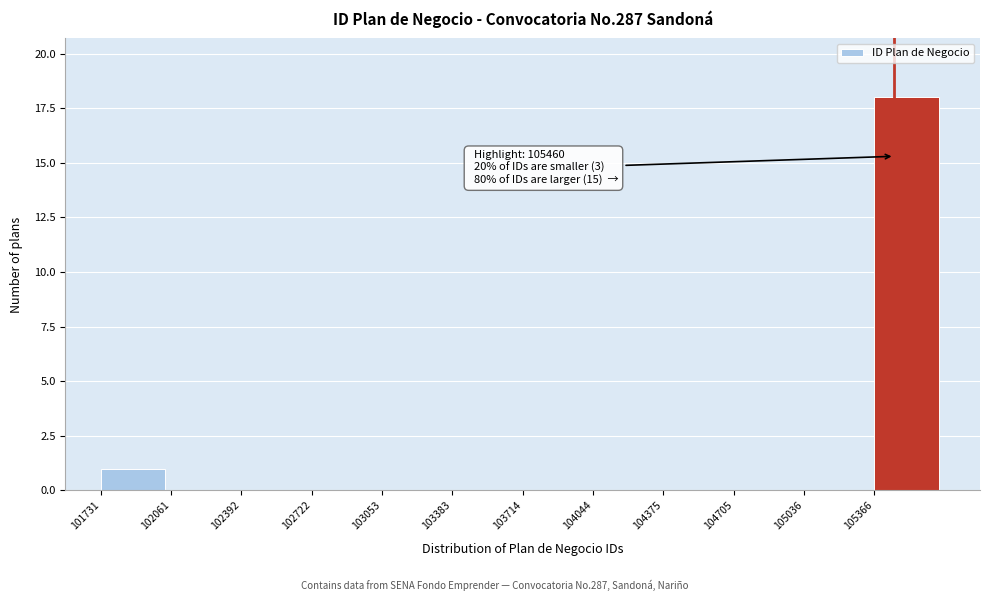

Over which range of the x-axis is the bar tallest?

105350 to 105700